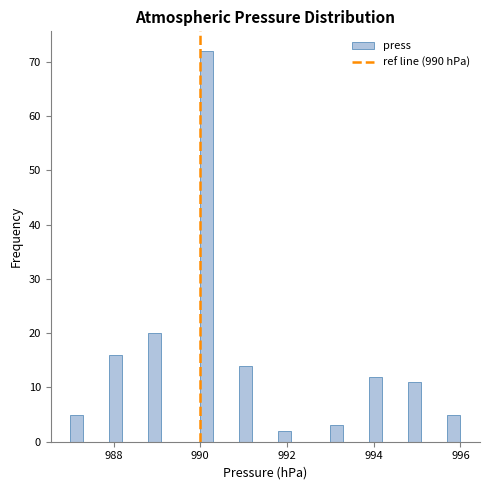

Around what value on the x-axis is the tallest bar? Give the approximate position of its centre, as read against the axis.

990.2